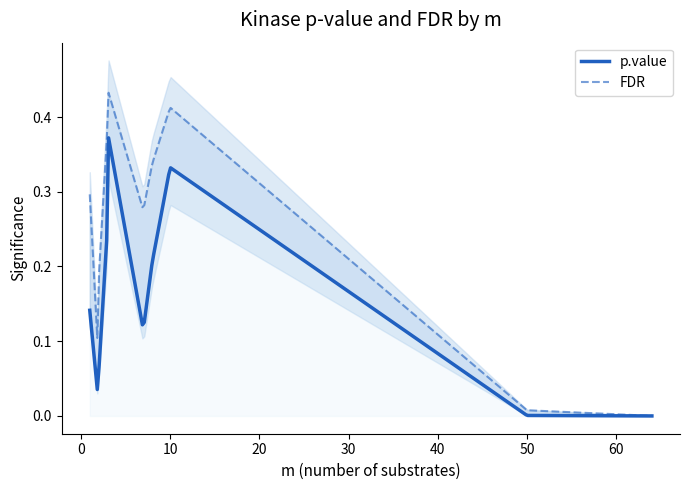

Which series has the largest total across all categories?

FDR